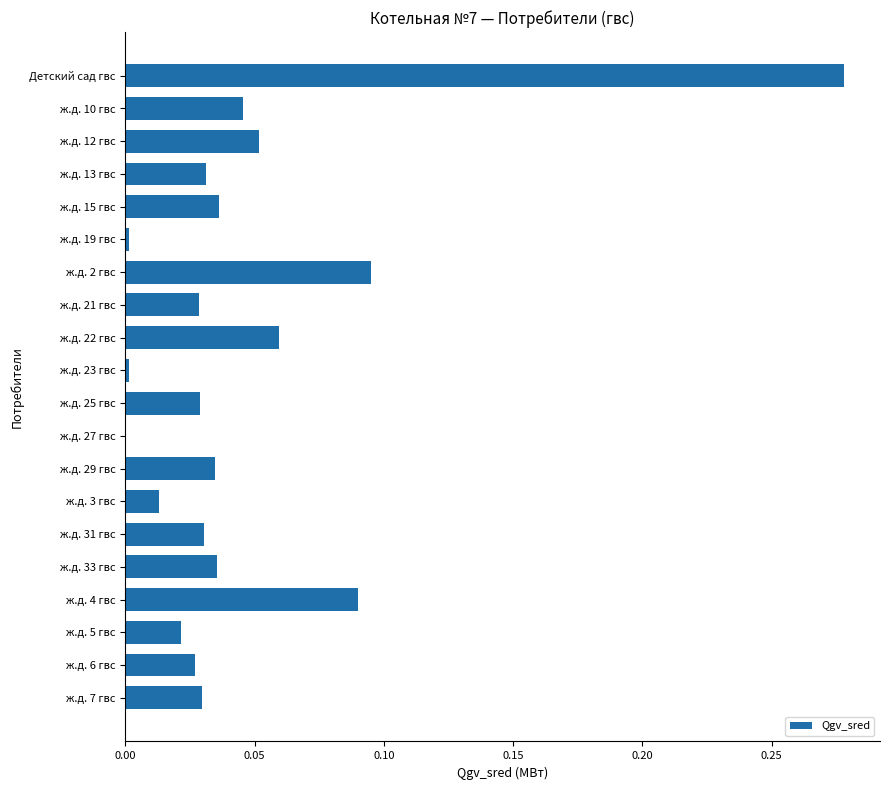

At which category does the chart reach its peak across all series?

Детский сад гвс